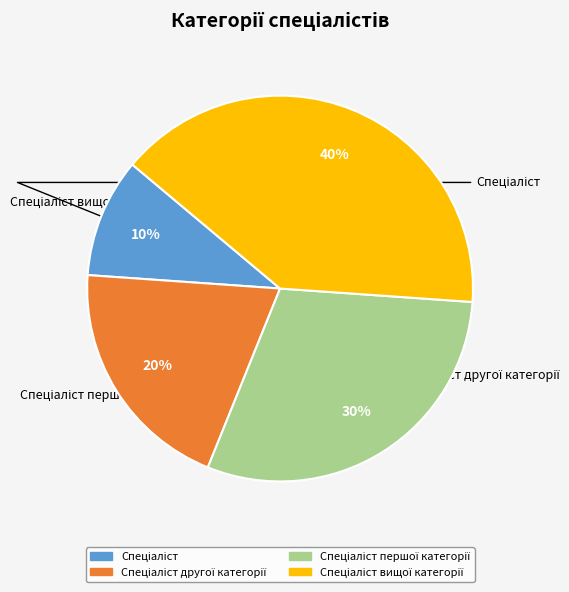

To the nearest percent, what is the average slice percentage?

25%